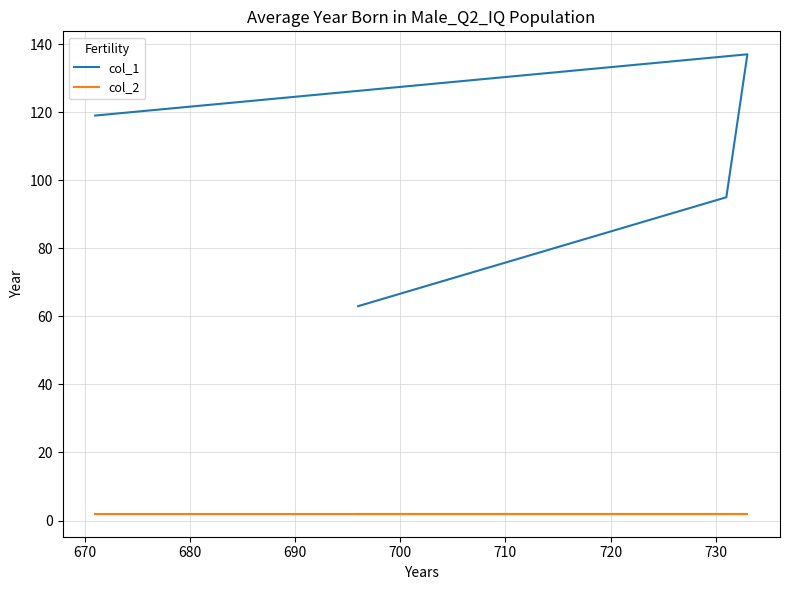

List the series in order of their overall mean, highest first.

col_1, col_2